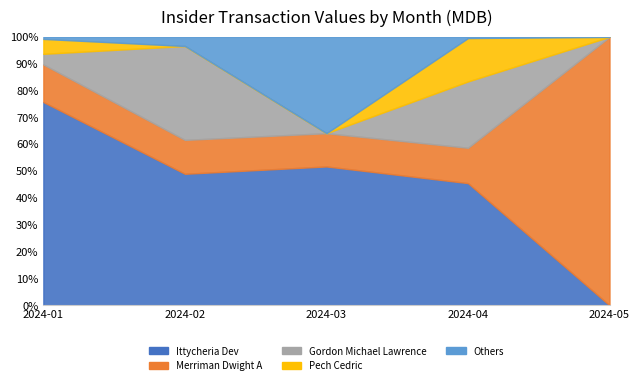

Is it true that Ittycheria Dev equals 5802751 at 2024-03?

False